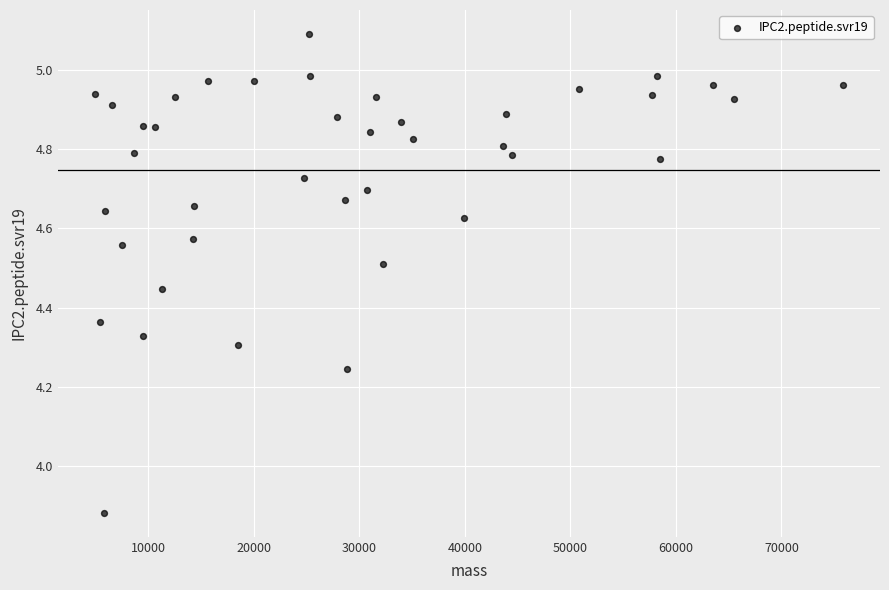

What is the range of Y values (max minus min)?

1.2